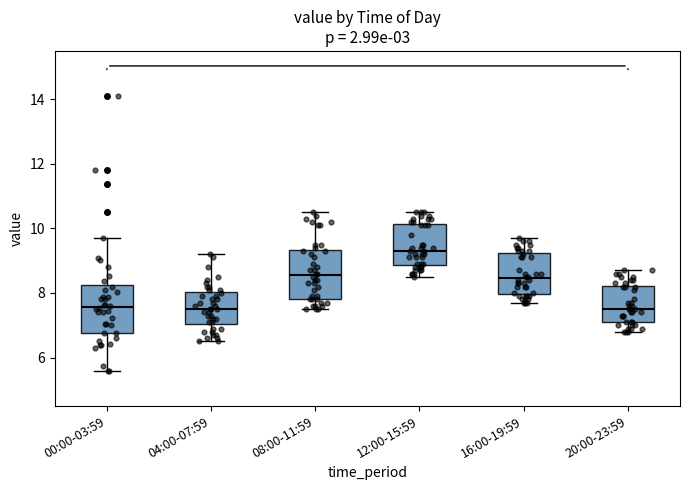

Reading left to right, transcribe this box plot: for each box, give where its median line is, the range the box spans, and where its two whiskers end, as read against the y-axis. The values are not printed on the chart, so give them approximately, as read against the axis.

00:00-03:59: median 7.6, box 6.8 to 8.2, whiskers 5.6 to 9.8
04:00-07:59: median 7.6, box 7.0 to 8.0, whiskers 6.6 to 9.2
08:00-11:59: median 8.6, box 7.8 to 9.4, whiskers 7.6 to 10.6
12:00-15:59: median 9.4, box 8.8 to 10.2, whiskers 8.6 to 10.6
16:00-19:59: median 8.4, box 8.0 to 9.2, whiskers 7.8 to 9.8
20:00-23:59: median 7.6, box 7.2 to 8.2, whiskers 6.8 to 8.8